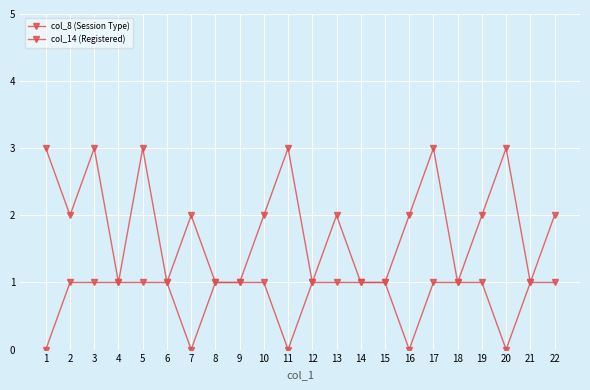

Is this an area chart (filled region under the line)?

No